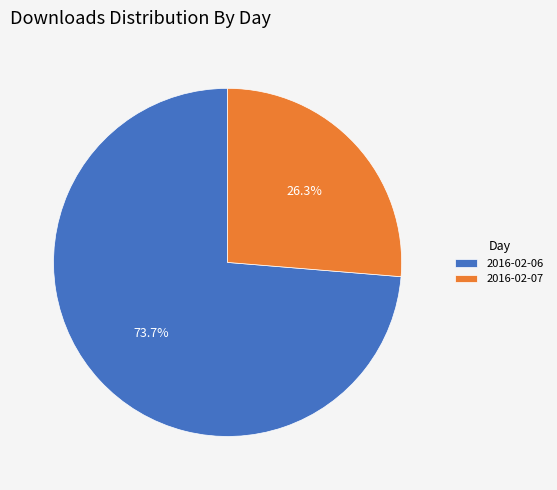

Does 2016-02-07 account for over 50% of the chart?

No